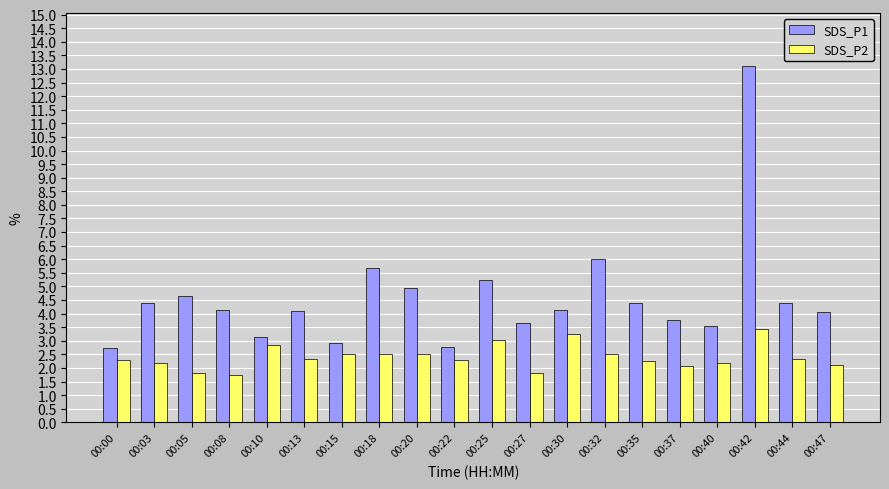

At which label does SDS_P2 first exceed 2?

00:00